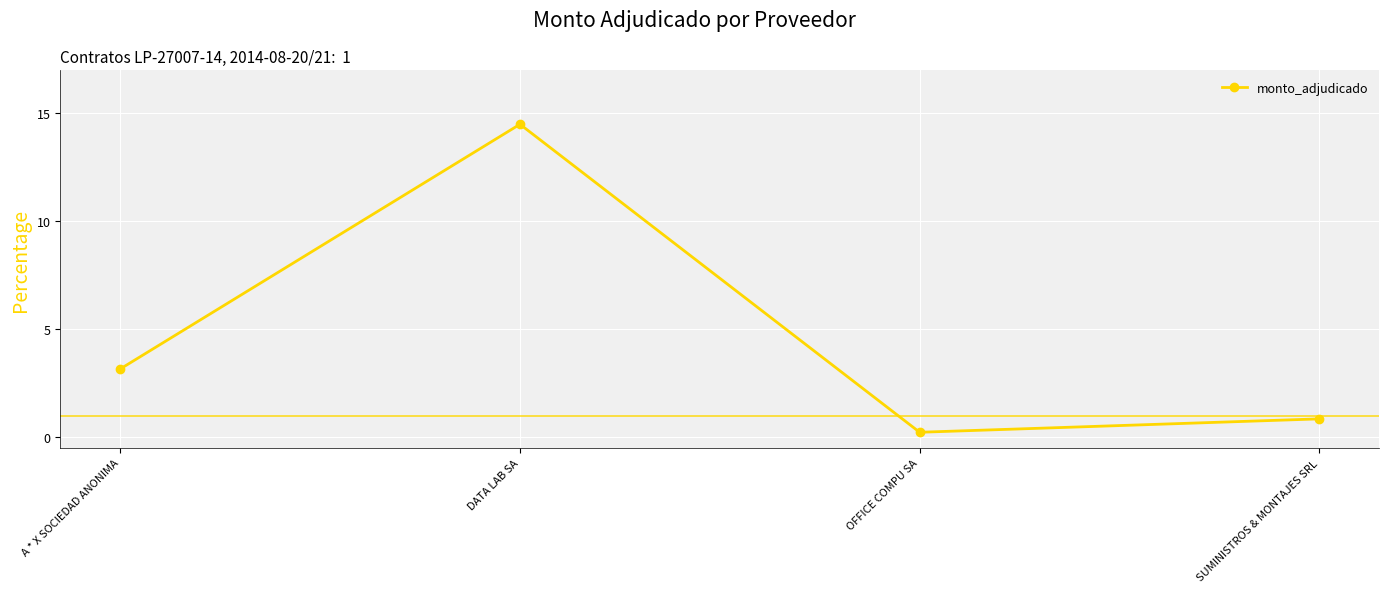

The chart shows a value of 0.2 at OFFICE COMPU SA. True or false?

True